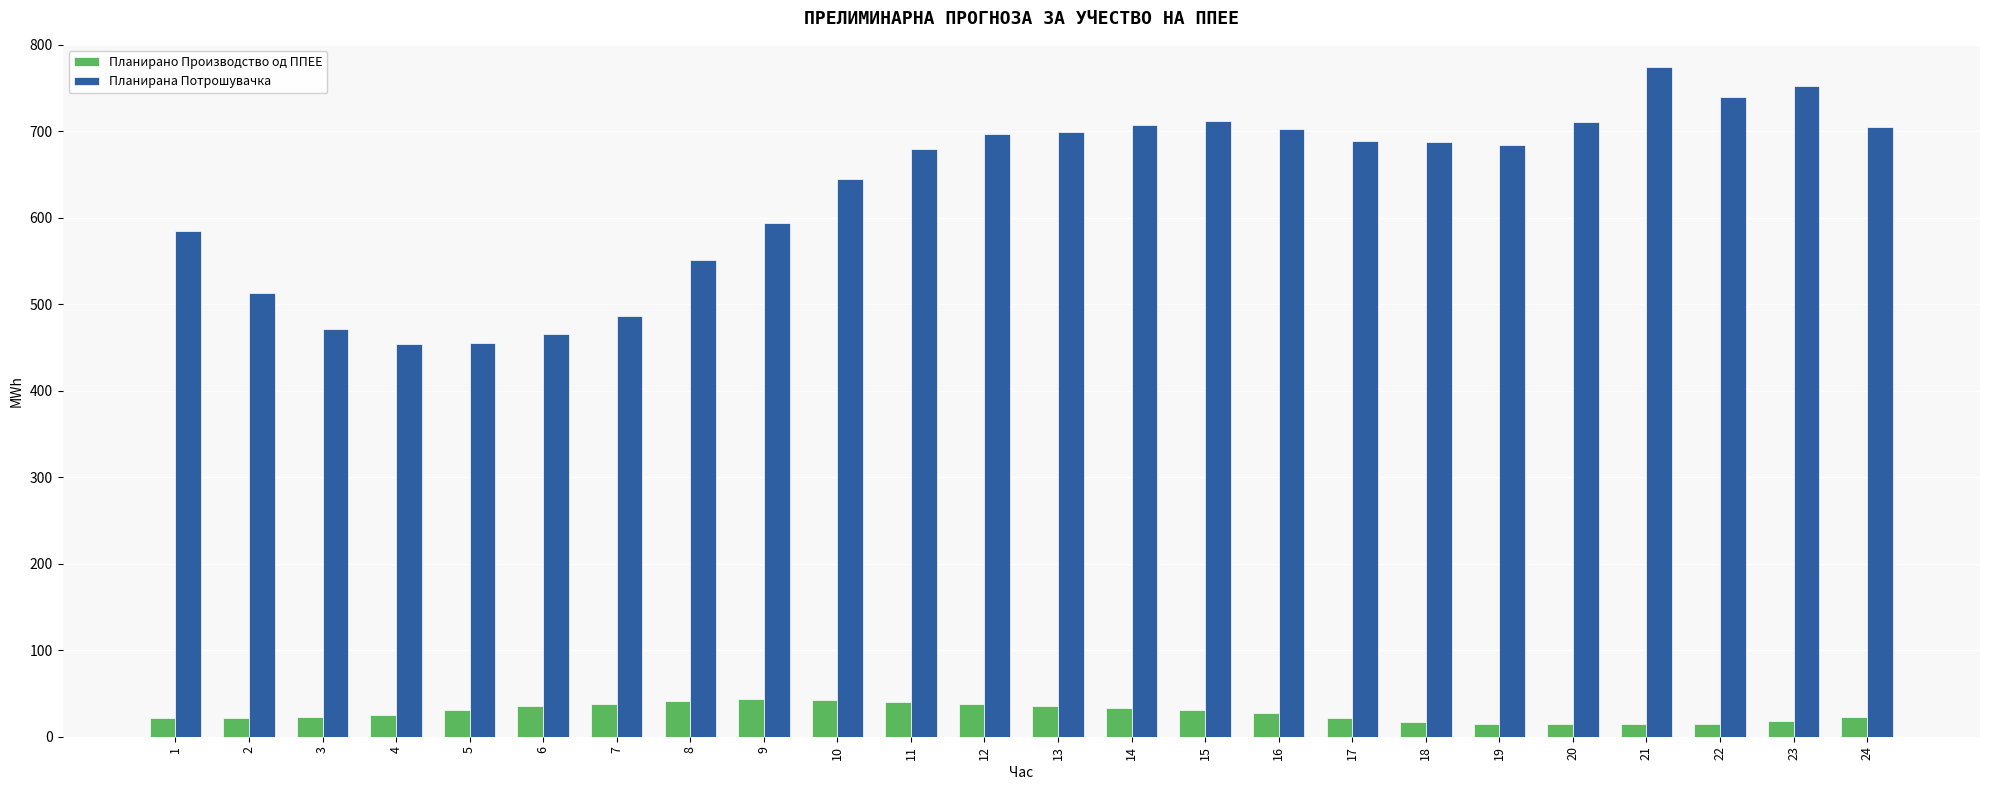

List the series in order of their overall mean, lowest first.

Планирано Производство од ППЕЕ, Планирана Потрошувачка